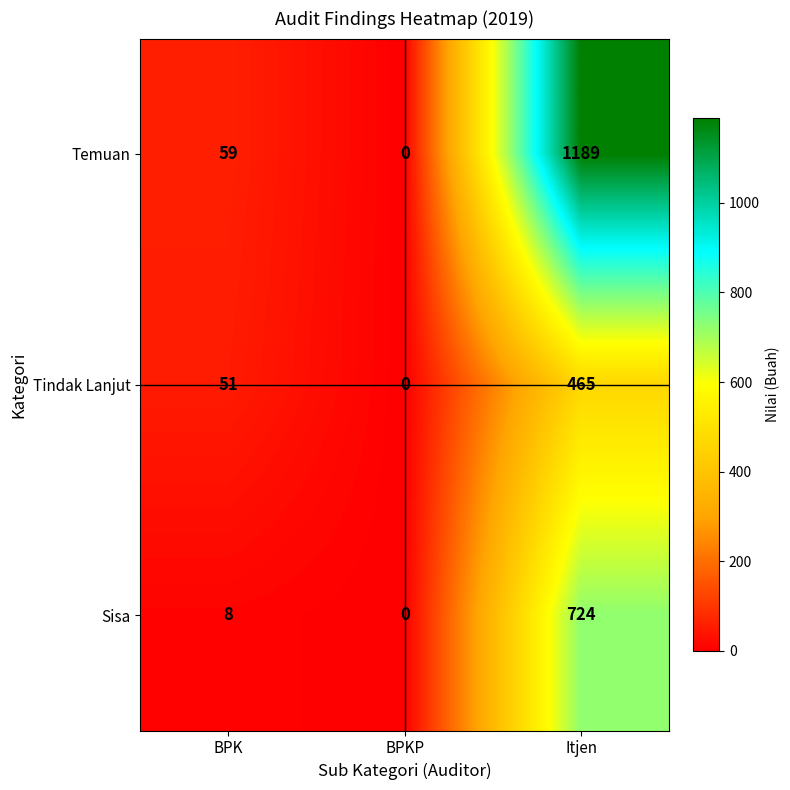

At how many categories does at least one series exceed 1166?

1